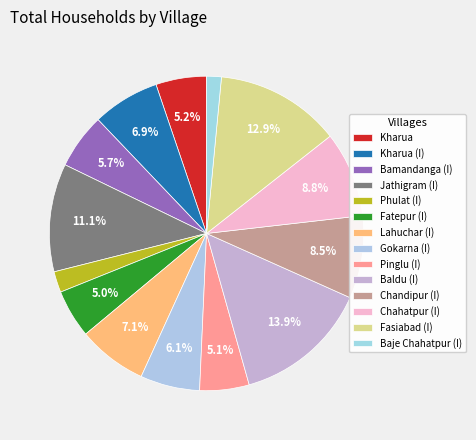

How many segments does this pie chart have?

14